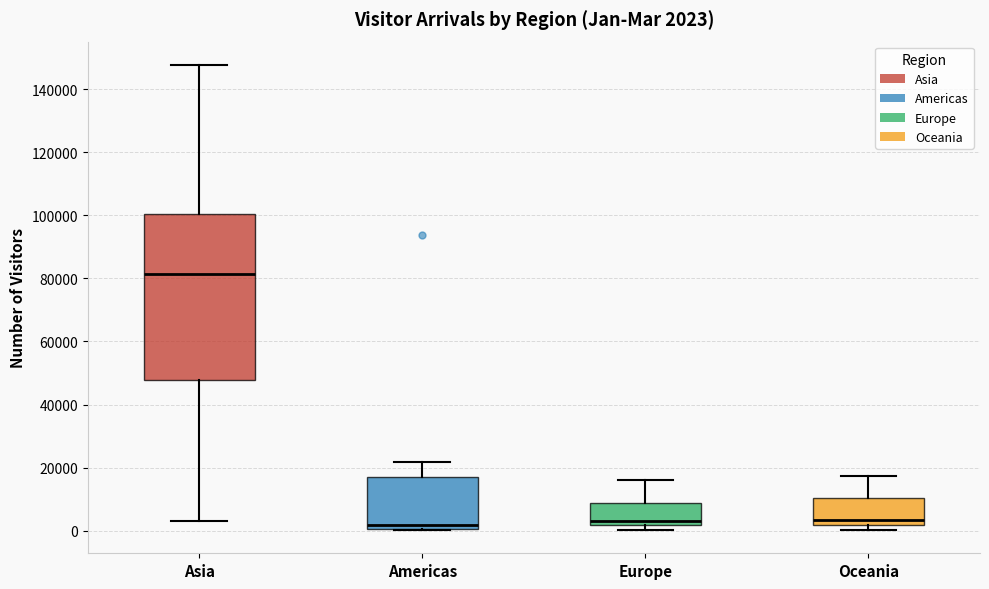

Comparing the boxes themselves (not the whiskers), which one is the tallest?

Asia